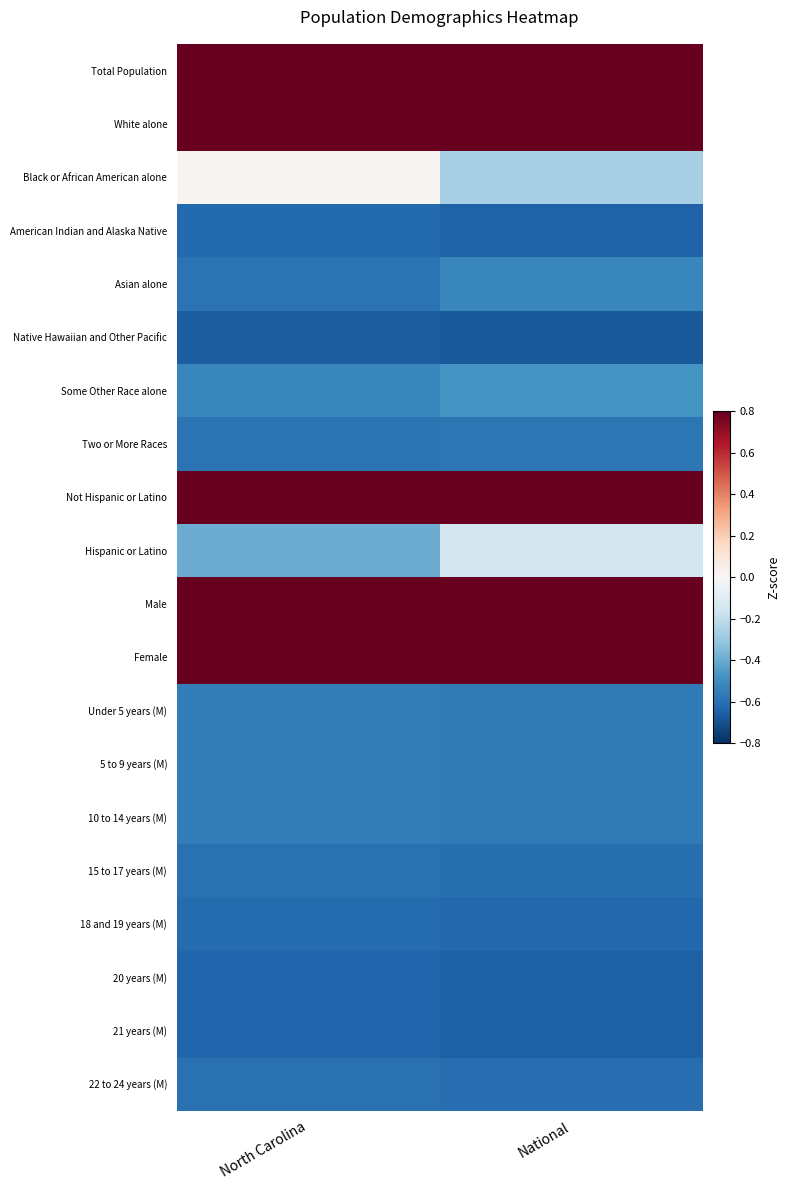

Which series changed the most between North Carolina and National?

Black or African American alone